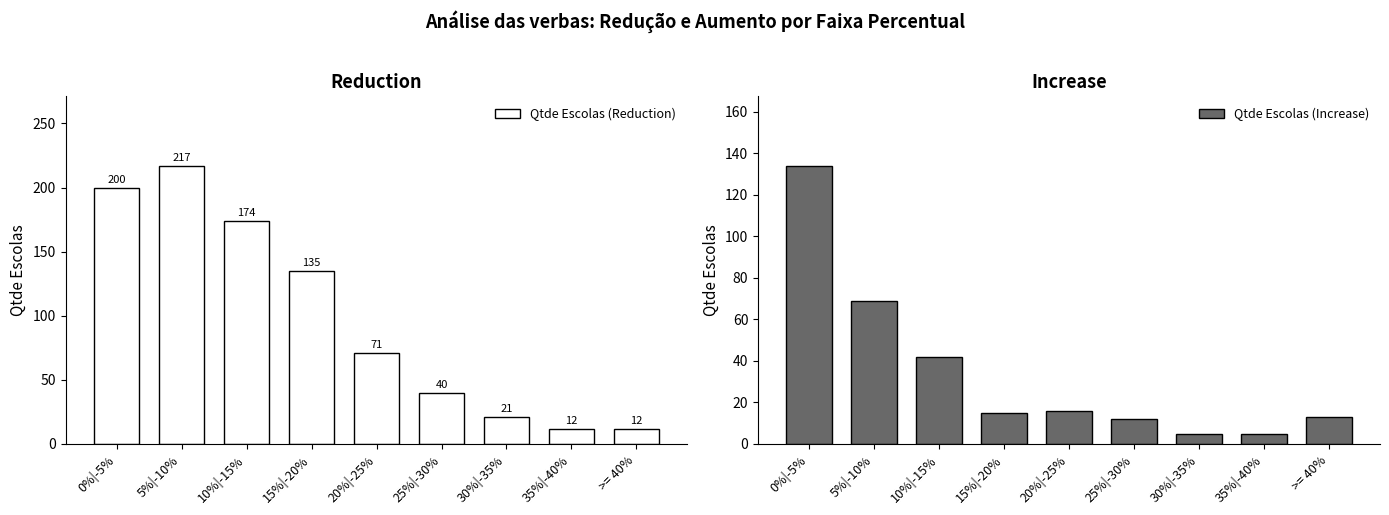

The value of Qtde Escolas (Increase) at >= 40% is 7. True or false?

False